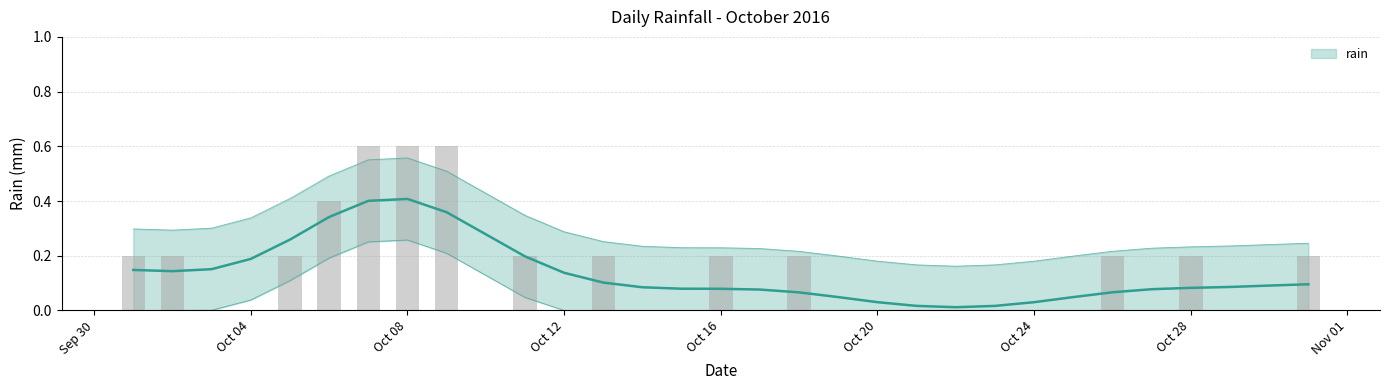

List the labels in order of value, largest first.

2016-10-07, 2016-10-08, 2016-10-09, 2016-10-06, 2016-10-01, 2016-10-02, 2016-10-05, 2016-10-11, 2016-10-13, 2016-10-16, 2016-10-18, 2016-10-26, 2016-10-28, 2016-10-31, 2016-10-03, 2016-10-04, 2016-10-10, 2016-10-12, 2016-10-14, 2016-10-15, 2016-10-17, 2016-10-19, 2016-10-20, 2016-10-21, 2016-10-22, 2016-10-23, 2016-10-24, 2016-10-25, 2016-10-27, 2016-10-29, 2016-10-30